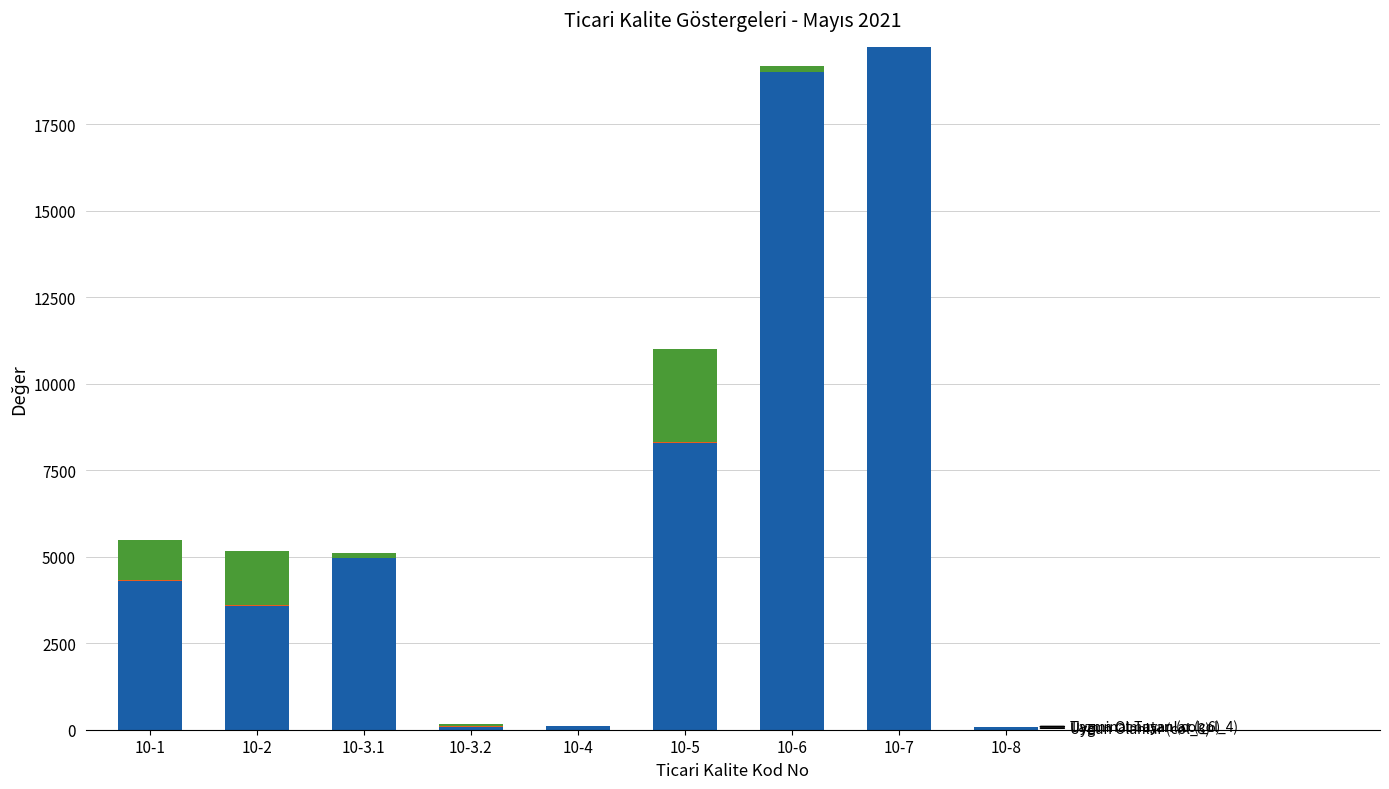

Does the chart contain stacked bars?

Yes